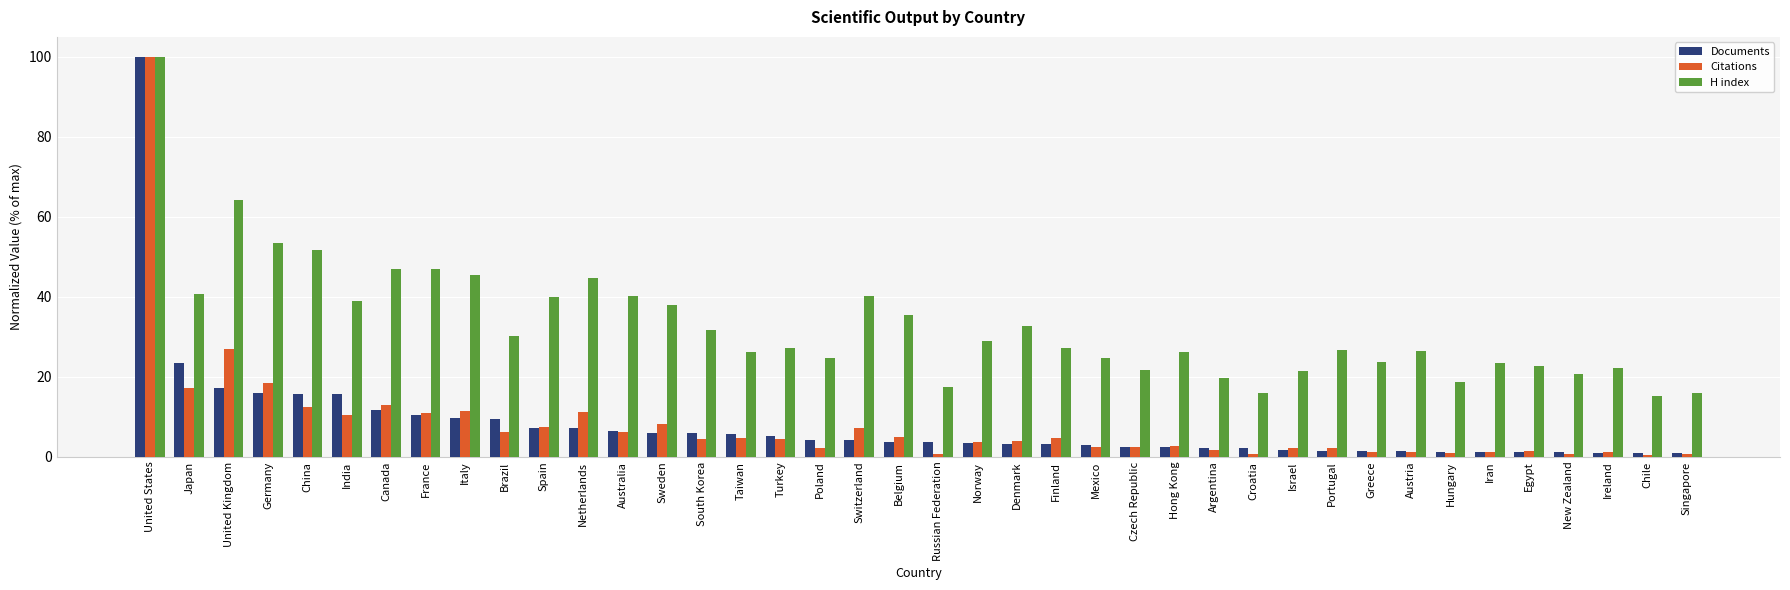

What is the sum of the H index values at China and Greece?

75.5